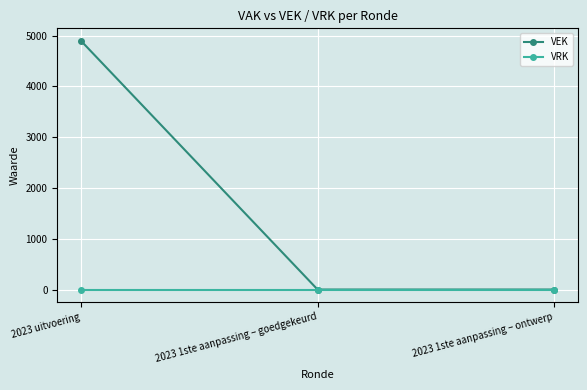

Reading left to right, extract all data points from this chart.

VEK: 4900	0	0
VRK: 0	0	0